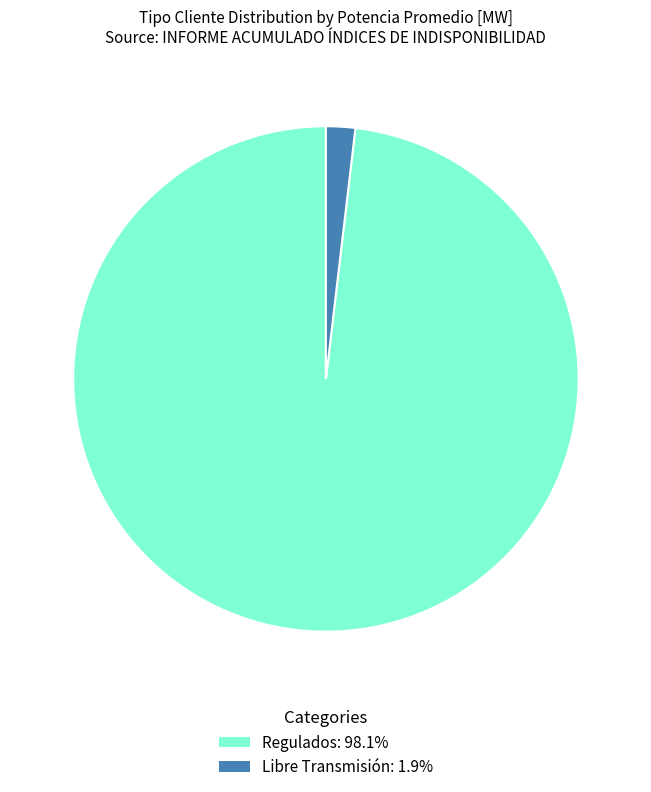

Does any single category account for the majority?

Yes